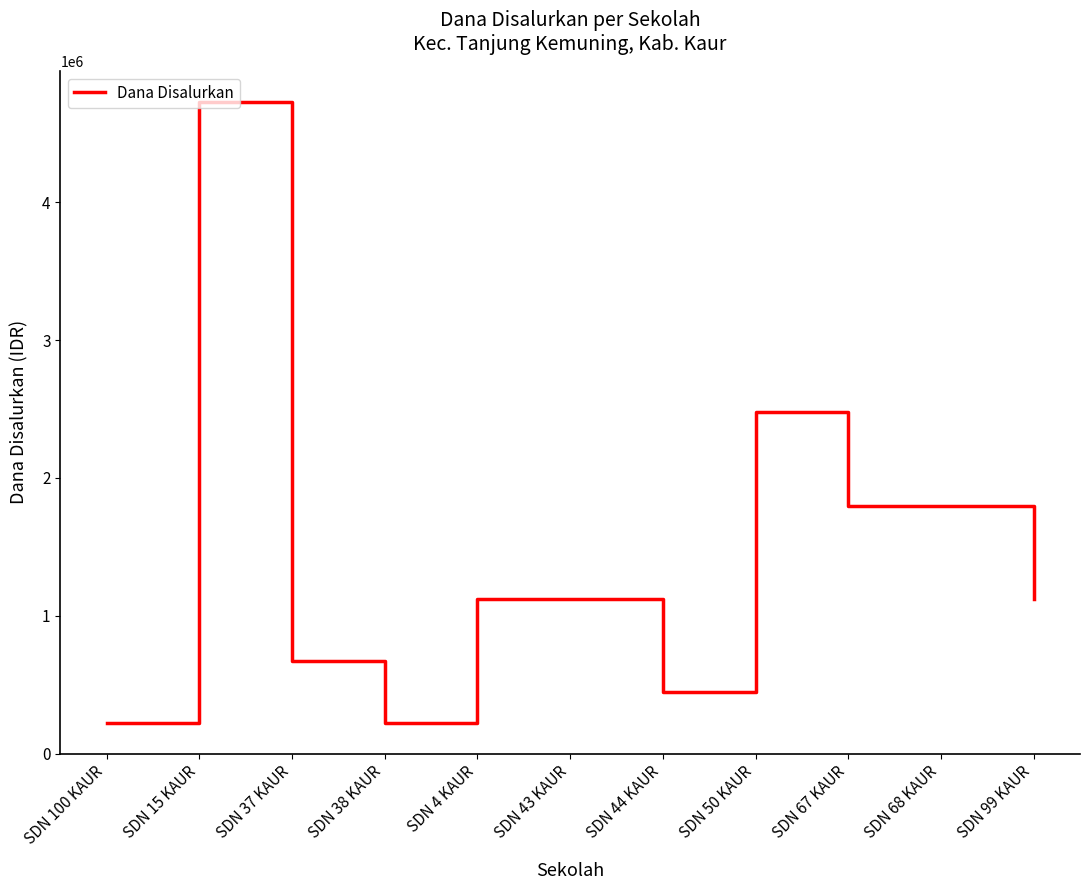

The value at SDN 44 KAUR is 239532. True or false?

False